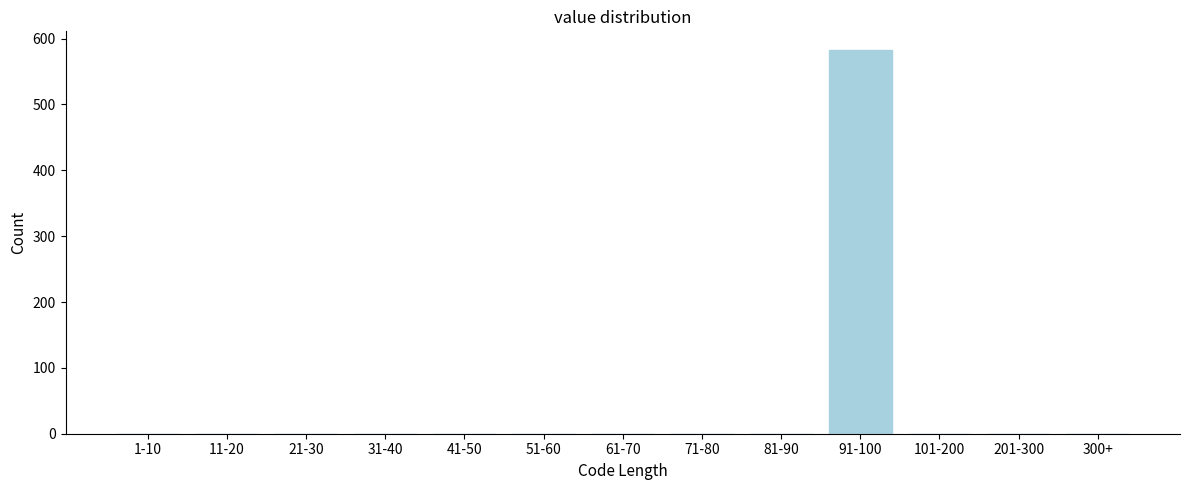

Reading left to right, extract all data points from this chart.

1-10=0	11-20=0	21-30=0	31-40=0	41-50=0	51-60=0	61-70=0	71-80=0	81-90=0	91-100=582	101-200=0	201-300=0	300+=0